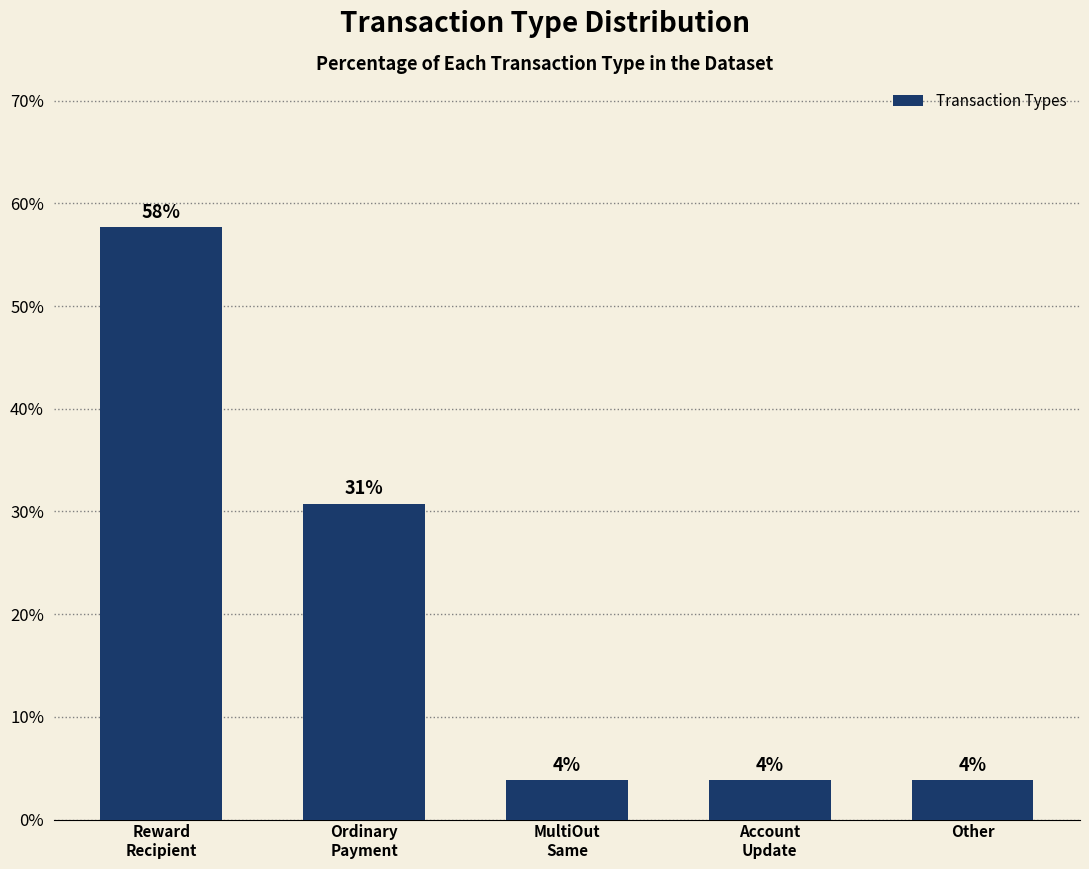

How many bars are there in total?

5